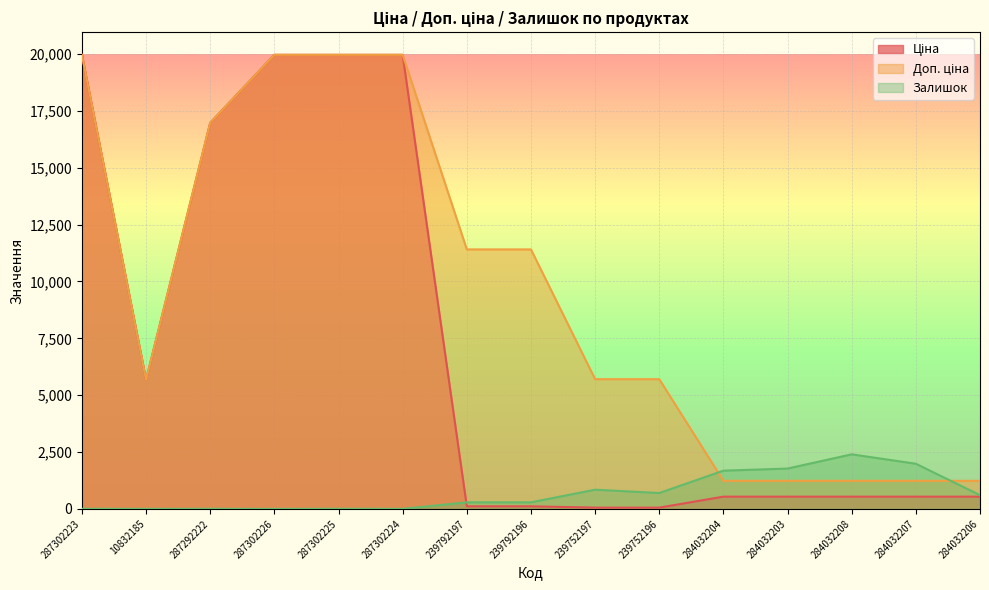

True or false: Доп. ціна and Ціна intersect in this chart.

False